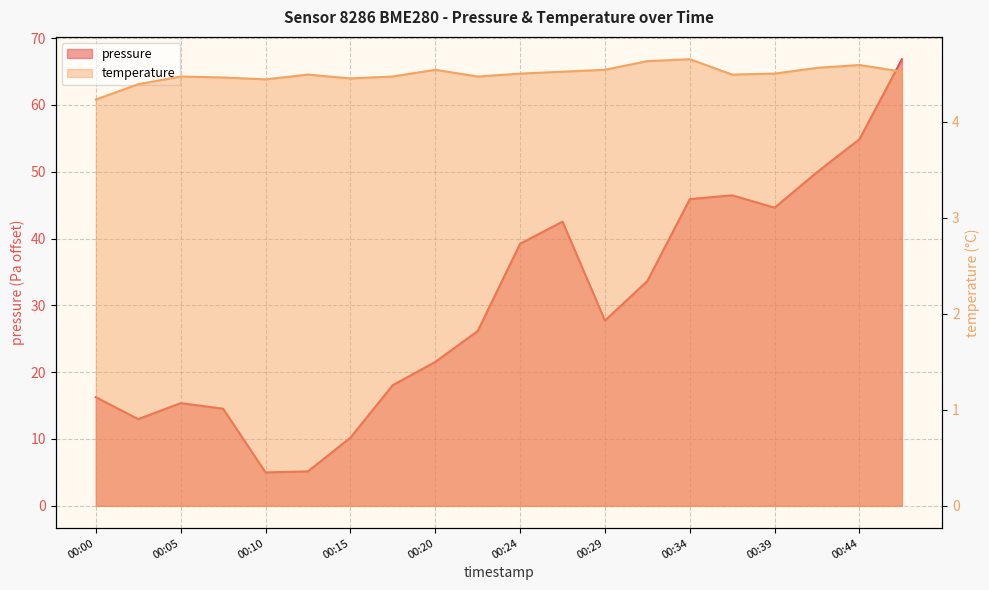

At which label is pressure closest to 35?

2023-01-28T00:32:13